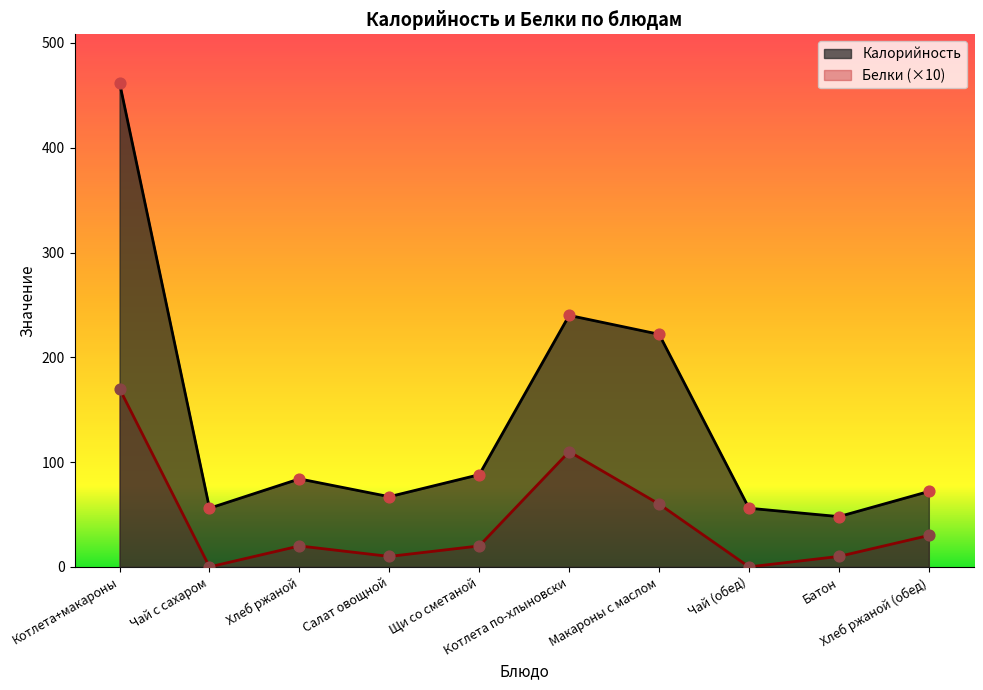

Which series contains the highest Y value?

Калорийность